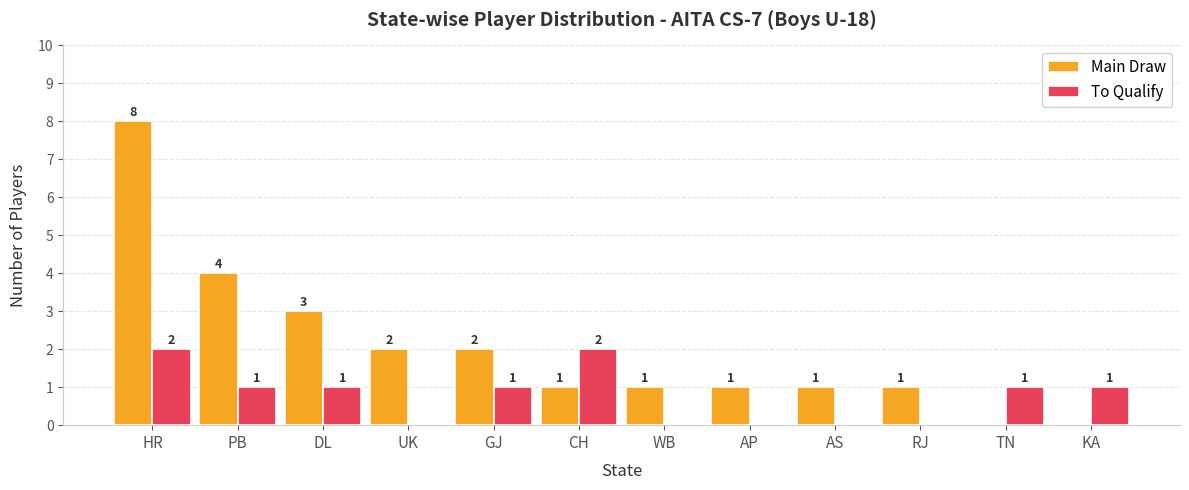

Reading left to right, extract all data points from this chart.

Main Draw: HR=8	PB=4	DL=3	UK=2	GJ=2	CH=1	WB=1	AP=1	AS=1	RJ=1	TN=0	KA=0
To Qualify: HR=2	PB=1	DL=1	UK=0	GJ=1	CH=2	WB=0	AP=0	AS=0	RJ=0	TN=1	KA=1